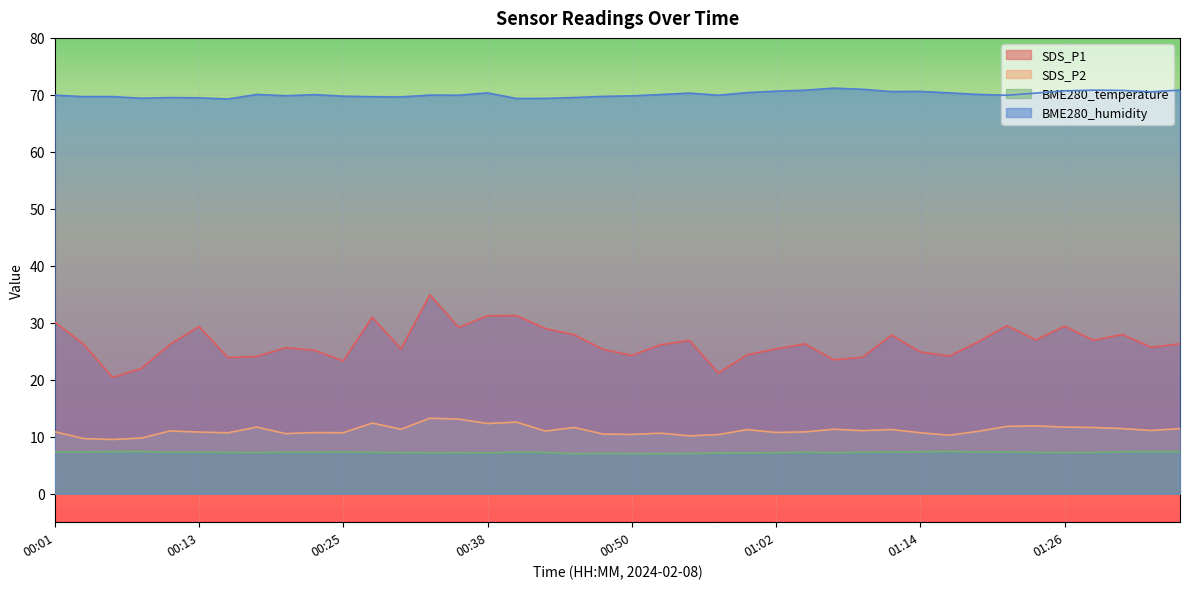

Which category has the highest value in the BME280_humidity series?

01:07